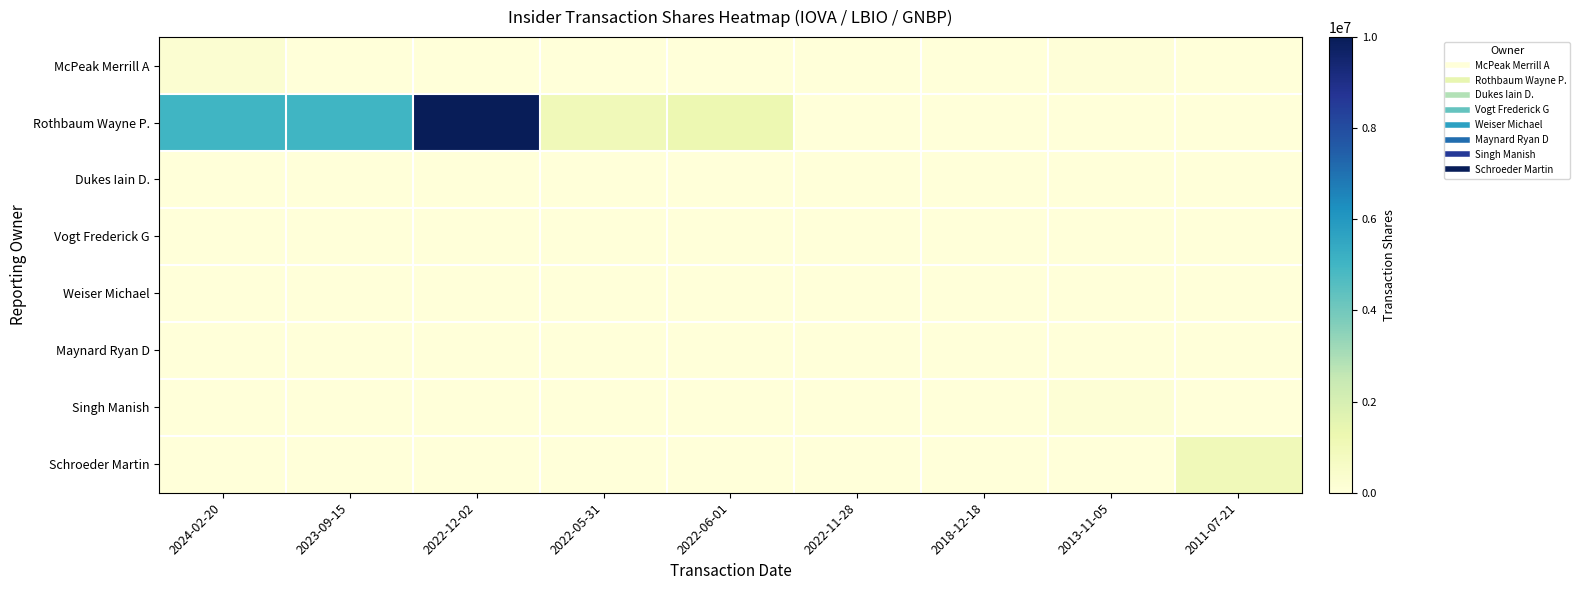

Count the number of categories in the chart.

9